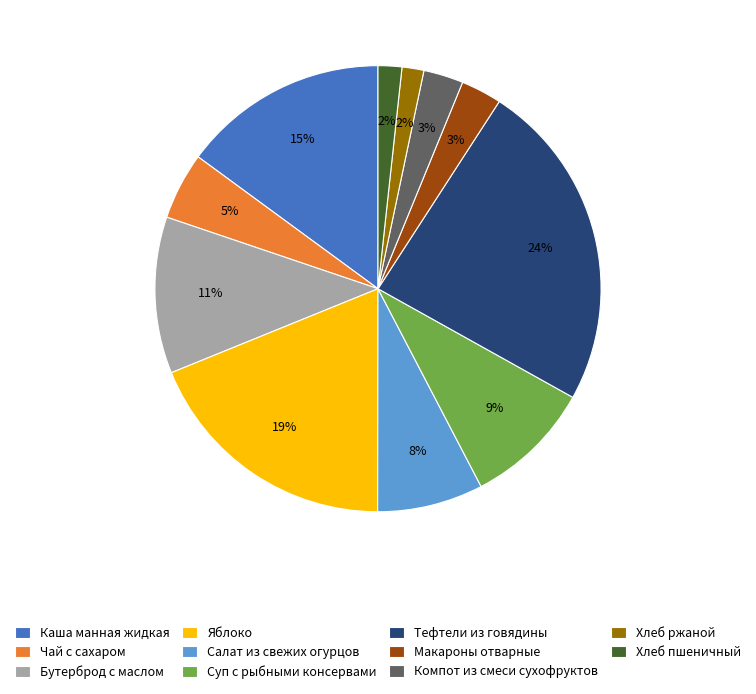

Count the number of slices in the pie.

11